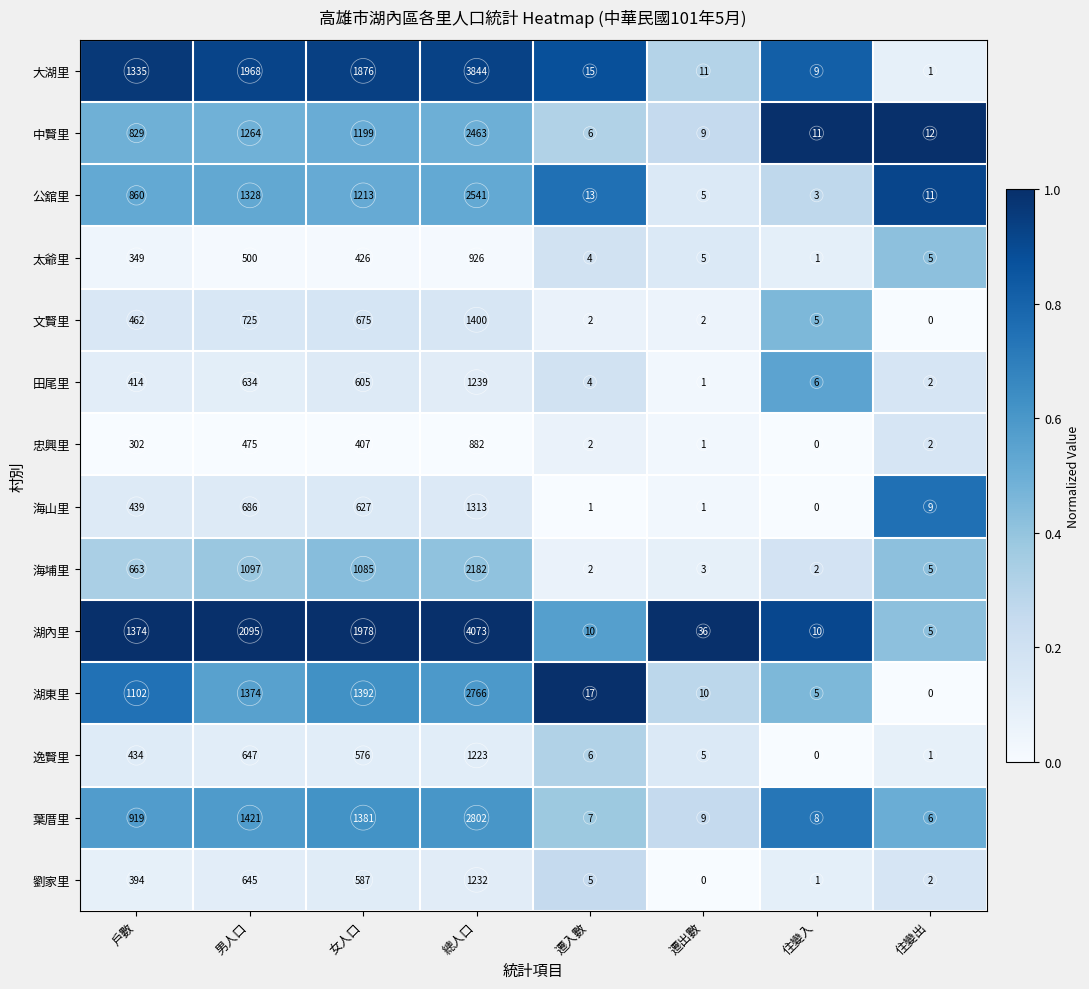

The value of 田尾里 at 女人口 is 605. True or false?

True